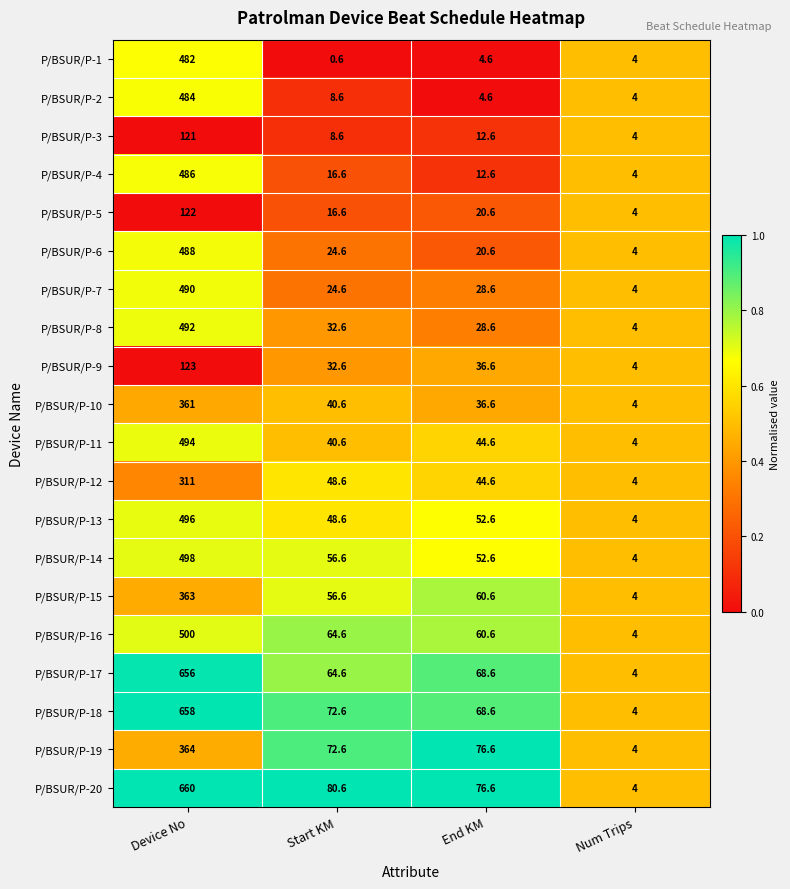

Which series has the largest range (max minus min)?

P/BSUR/P-20